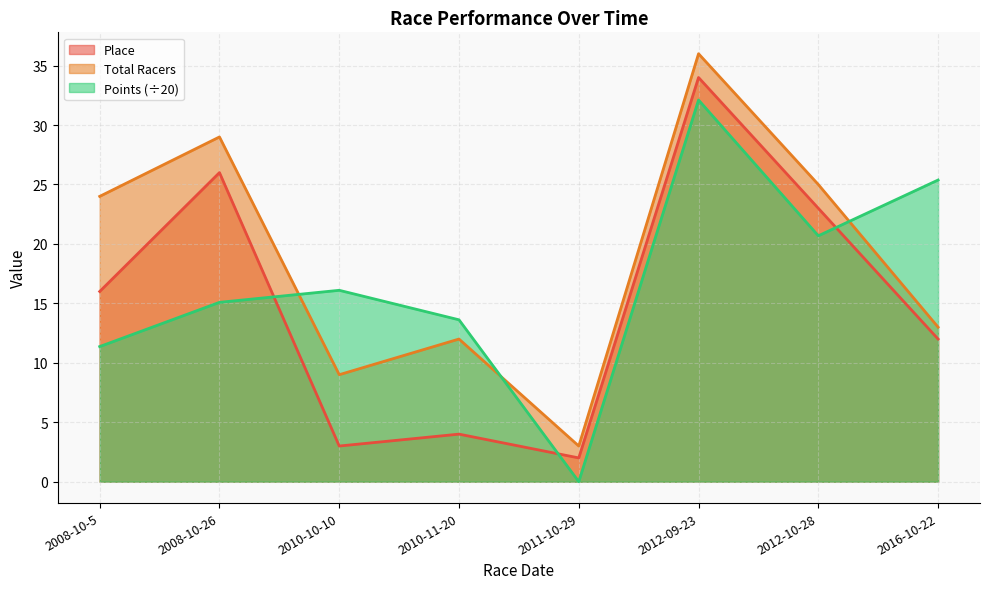

Where is Total Racers nearest to the value 19?

2008-10-5